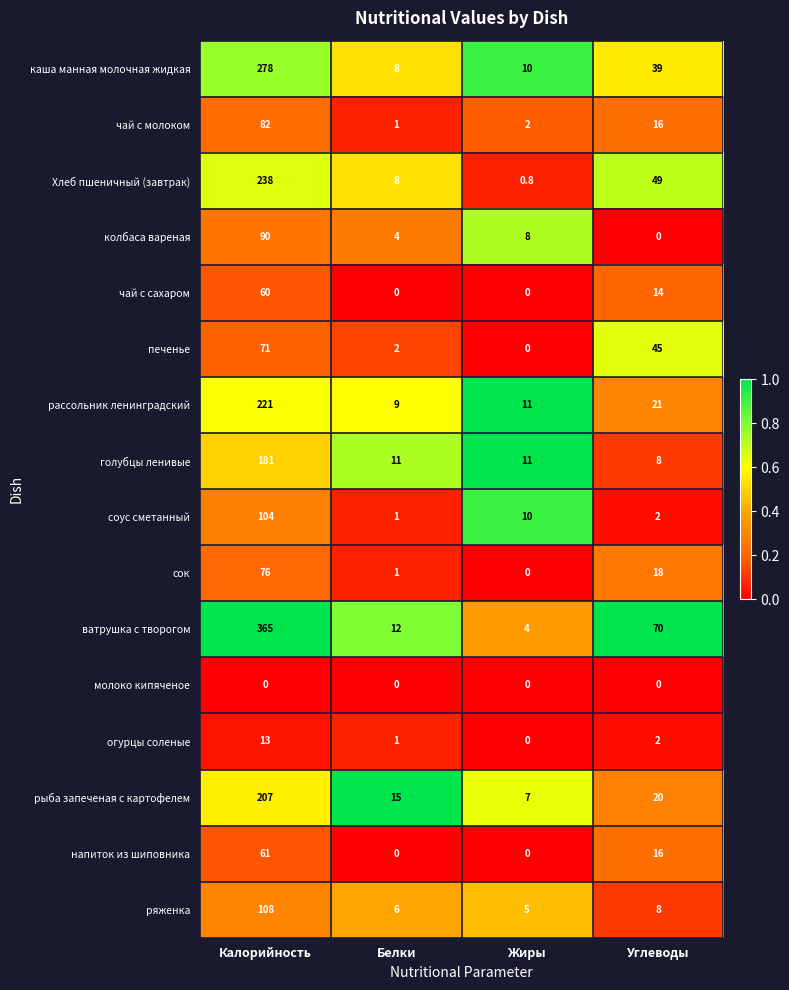

Where does the чай с сахаром series first go above 14?

Калорийность